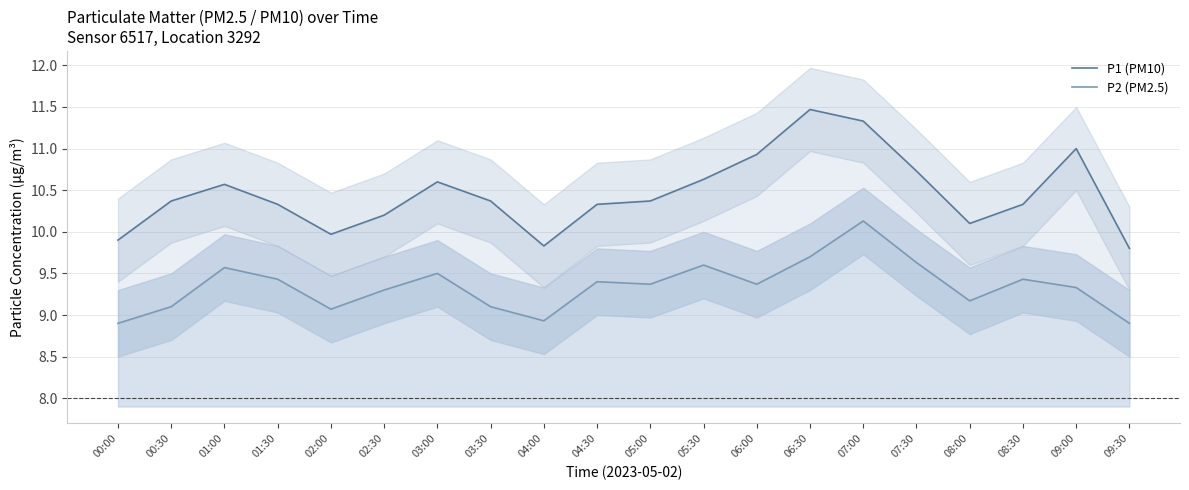

Reading left to right, transcribe all the data shown in this chart.

P1 (PM10): 00:00=9.9	00:30=10.4	01:00=10.6	01:30=10.3	02:00=10.0	02:30=10.2	03:00=10.6	03:30=10.4	04:00=9.8	04:30=10.3	05:00=10.4	05:30=10.6	06:00=10.9	06:30=11.5	07:00=11.3	07:30=10.7	08:00=10.1	08:30=10.3	09:00=11.0	09:30=9.8
P2 (PM2.5): 00:00=8.9	00:30=9.1	01:00=9.6	01:30=9.4	02:00=9.1	02:30=9.3	03:00=9.5	03:30=9.1	04:00=8.9	04:30=9.4	05:00=9.4	05:30=9.6	06:00=9.4	06:30=9.7	07:00=10.1	07:30=9.6	08:00=9.2	08:30=9.4	09:00=9.3	09:30=8.9